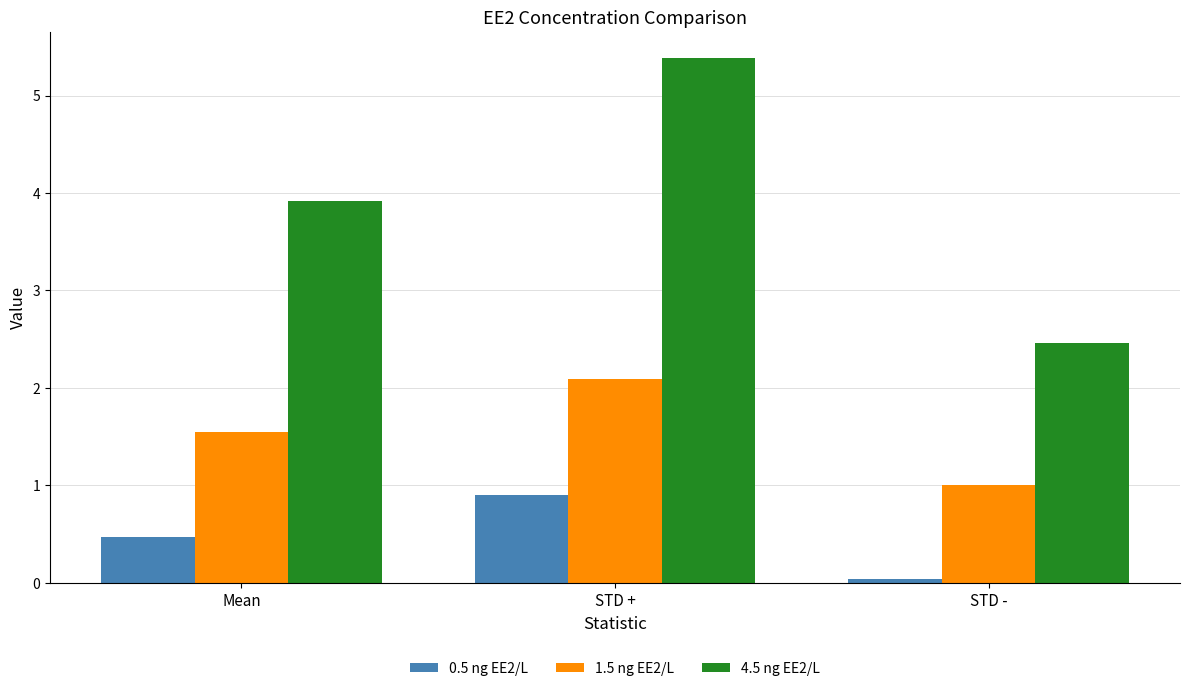

The 1.5 ng EE2/L series shows 1.5 at Mean. True or false?

True